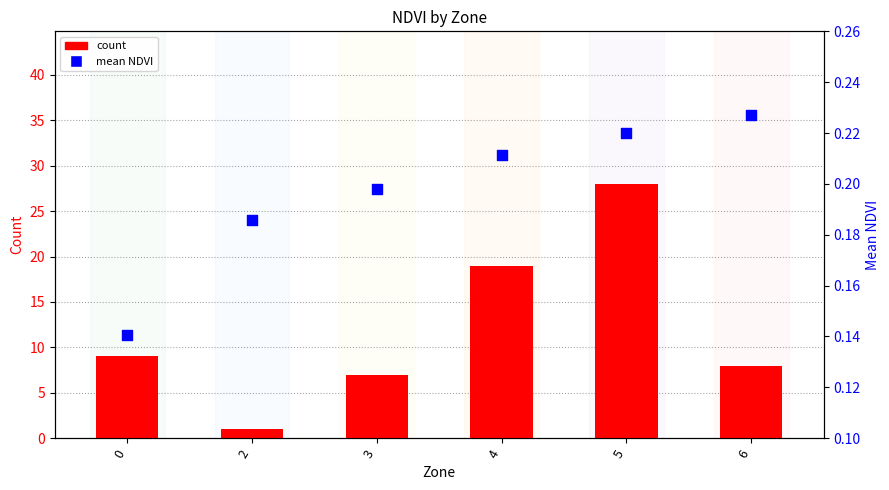

At which category is the sum across all series the highest?

5